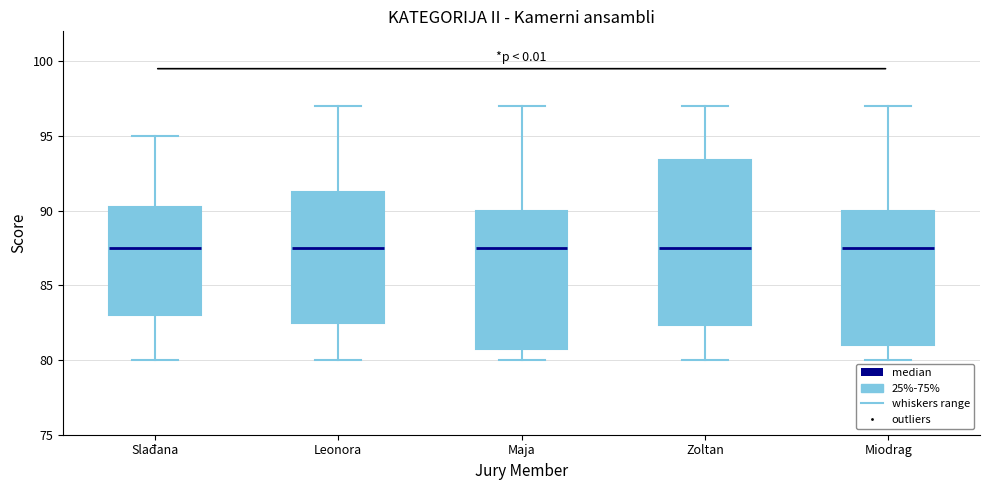

Reading left to right, read every box against the y-axis: the position of its median line, the range the box covers, and the ends of its whiskers. The values are not printed on the chart, so give them approximately, as read against the axis.

Slađana: median 87.5, box 83.0 to 90.5, whiskers 80.0 to 95.0
Leonora: median 87.5, box 82.5 to 91.5, whiskers 80.0 to 97.0
Maja: median 87.5, box 81.0 to 90.0, whiskers 80.0 to 97.0
Zoltan: median 87.5, box 82.5 to 93.5, whiskers 80.0 to 97.0
Miodrag: median 87.5, box 81.0 to 90.0, whiskers 80.0 to 97.0